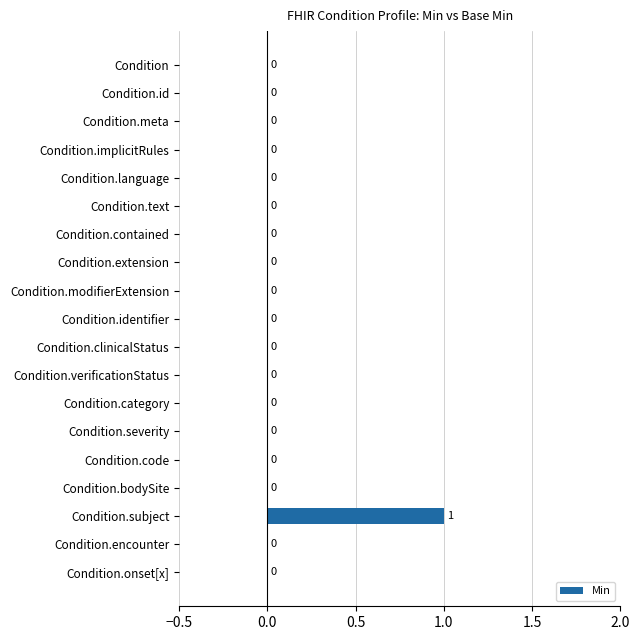

Count the number of values greater than 0.

1